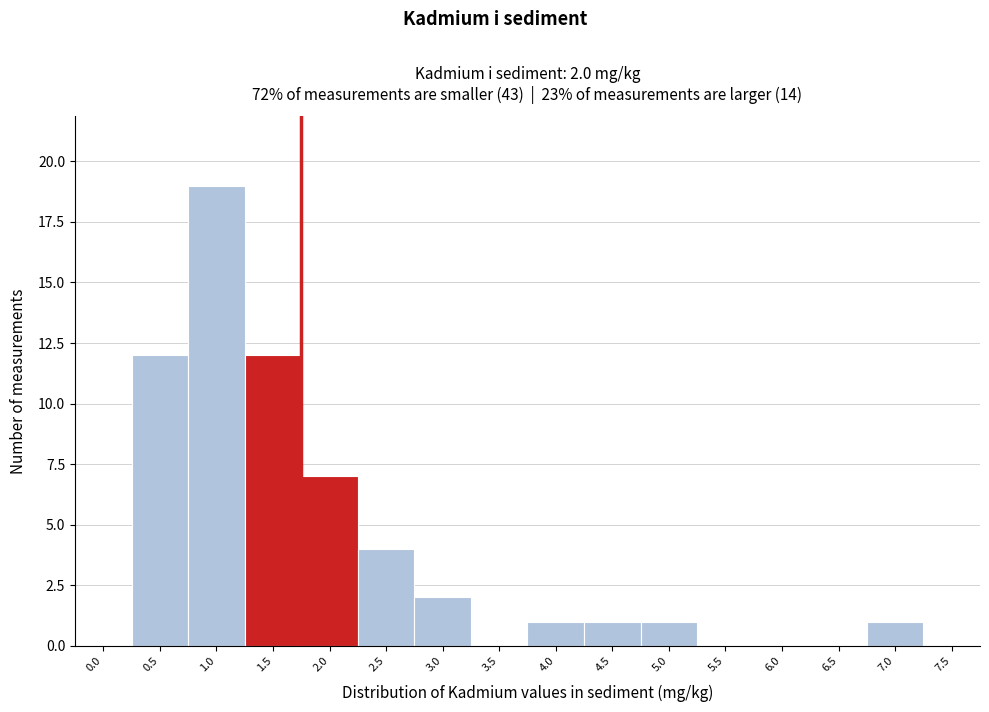

Reading left to right, transcribe all the data shown in this chart.

0.0=0	0.5=12	1.0=19	1.5=12	2.0=7	2.5=4	3.0=2	3.5=0	4.0=1	4.5=1	5.0=1	5.5=0	6.0=0	6.5=0	7.0=1	7.5=0